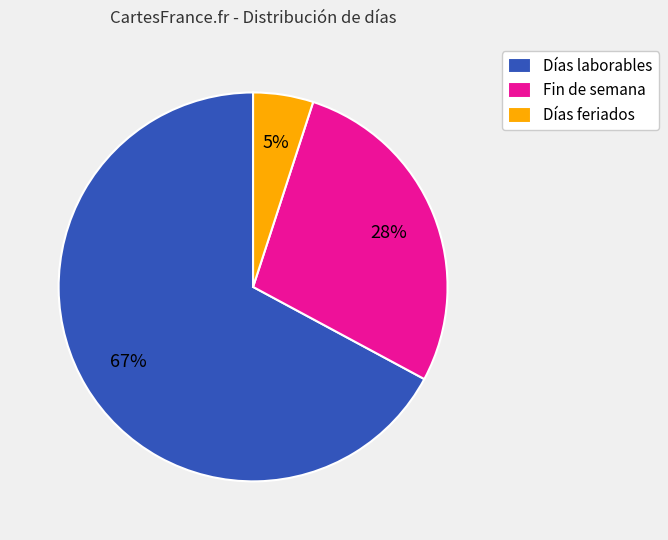

Do Fin de semana and Días laborables together represent more than half of the pie?

Yes